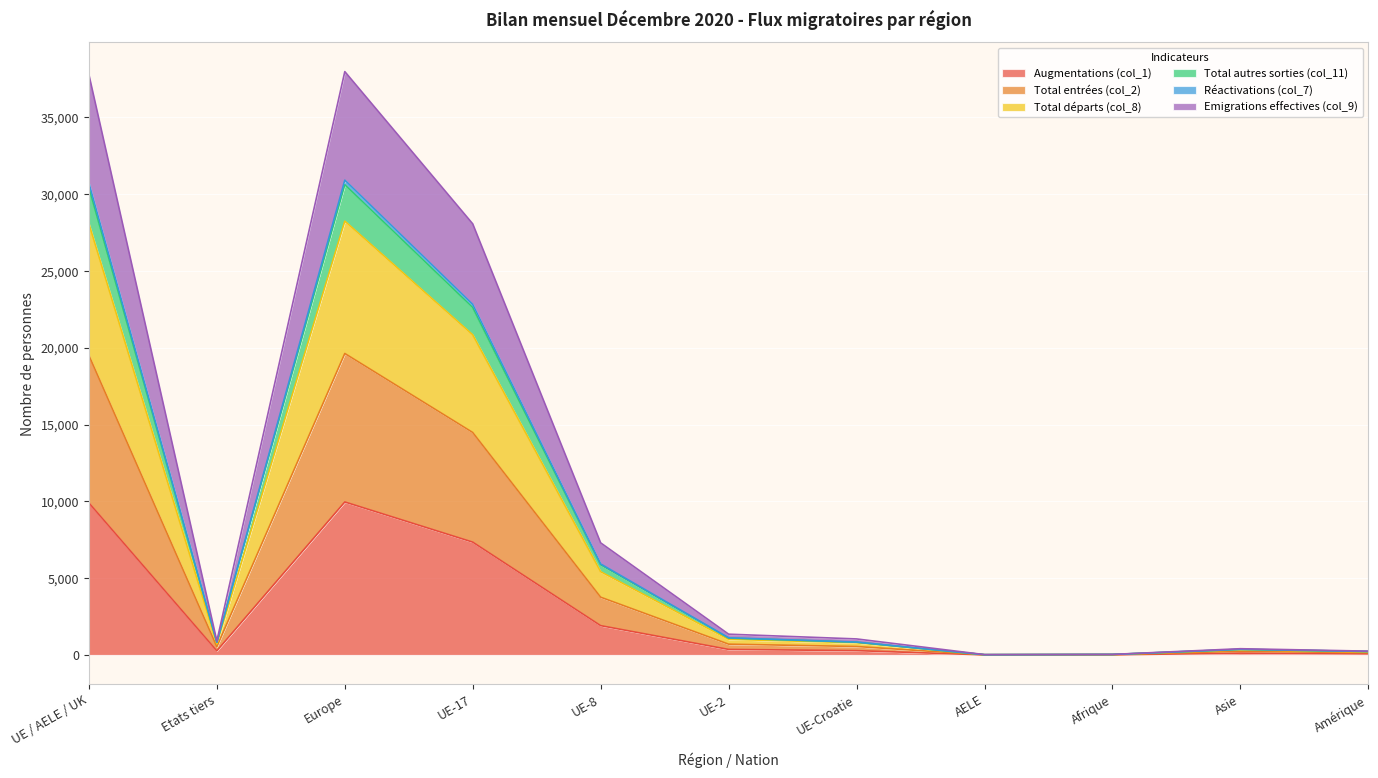

Which series changed the most between UE-2 and Asie?

Total départs (col_8)